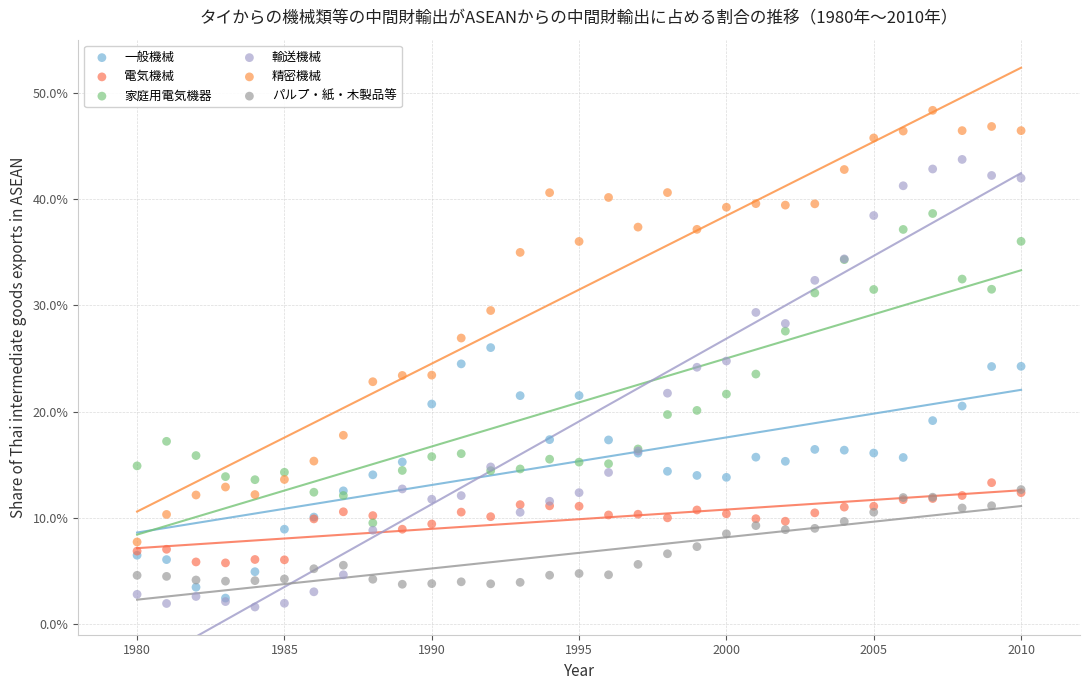

Which series contains the lowest Y value?

輸送機械